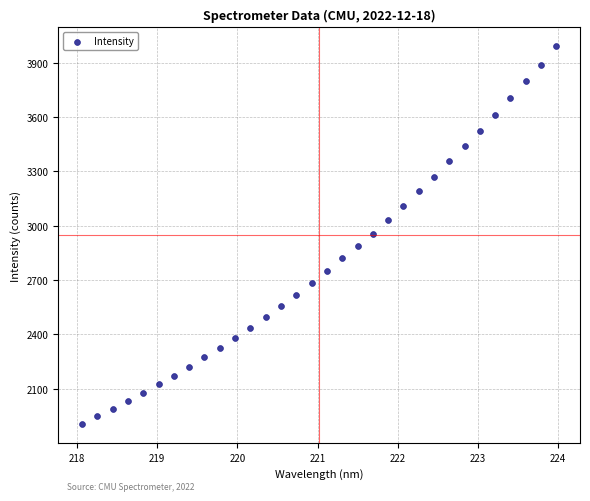

What is the range of Y values (max minus min)?

2083.4